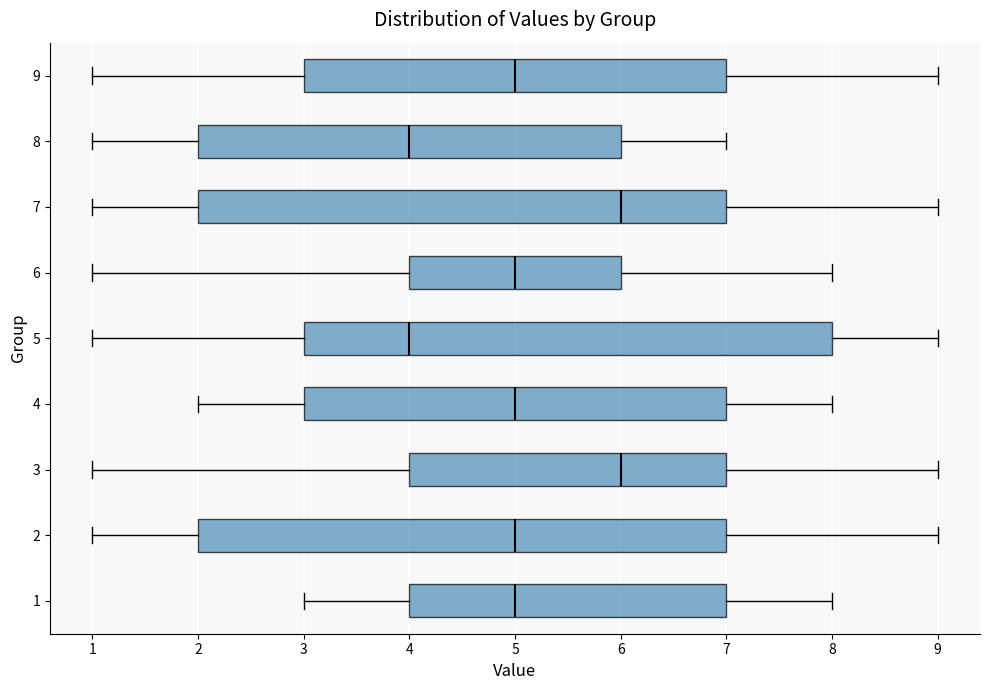

Reading bottom to top, transcribe this box plot: for each box, give where its median line is, the range the box spans, and where its two whiskers end, as read against the x-axis. The values are not printed on the chart, so give them approximately, as read against the axis.

1: median 5, box 4 to 7, whiskers 3 to 8
2: median 5, box 2 to 7, whiskers 1 to 9
3: median 6, box 4 to 7, whiskers 1 to 9
4: median 5, box 3 to 7, whiskers 2 to 8
5: median 4, box 3 to 8, whiskers 1 to 9
6: median 5, box 4 to 6, whiskers 1 to 8
7: median 6, box 2 to 7, whiskers 1 to 9
8: median 4, box 2 to 6, whiskers 1 to 7
9: median 5, box 3 to 7, whiskers 1 to 9